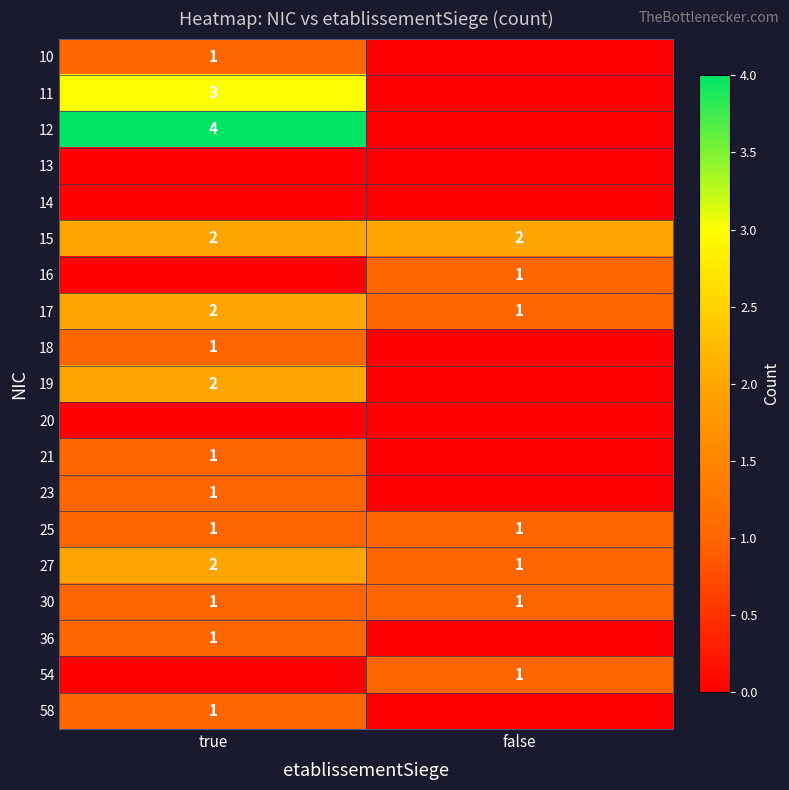

Which label corresponds to the smallest value in the chart?

false